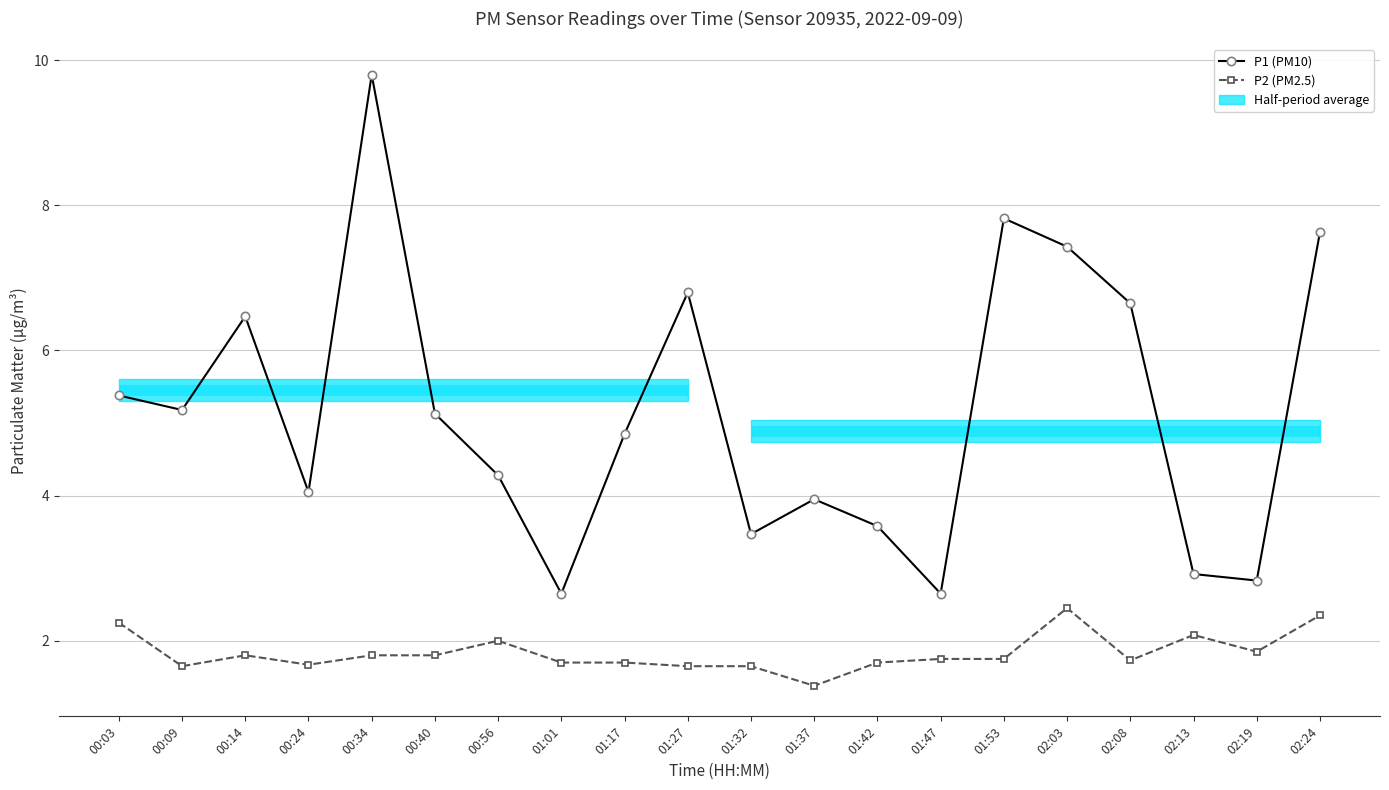

List the series in order of their peak value, lowest first.

P2 (PM2.5), P1 (PM10)